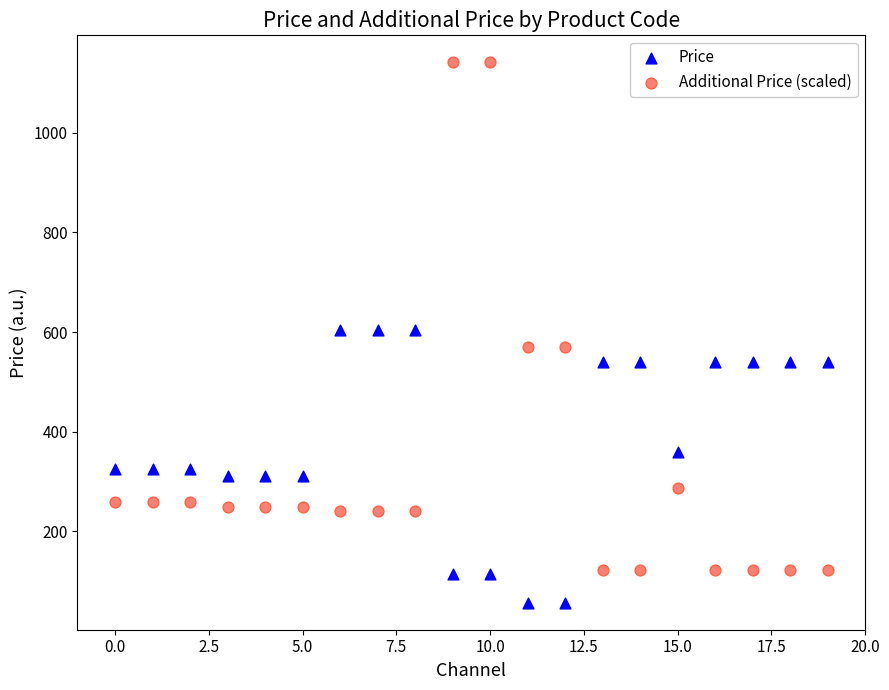

Which series has the largest Y range (max minus min)?

Additional Price (scaled)